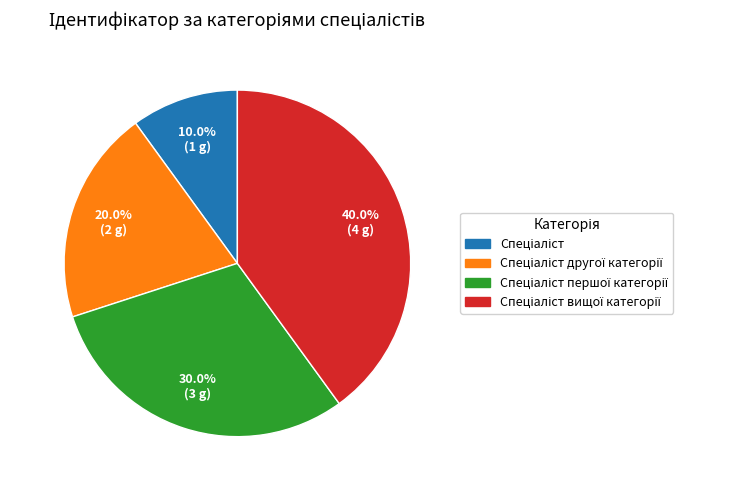

Is there any slice that represents more than half of the pie?

No